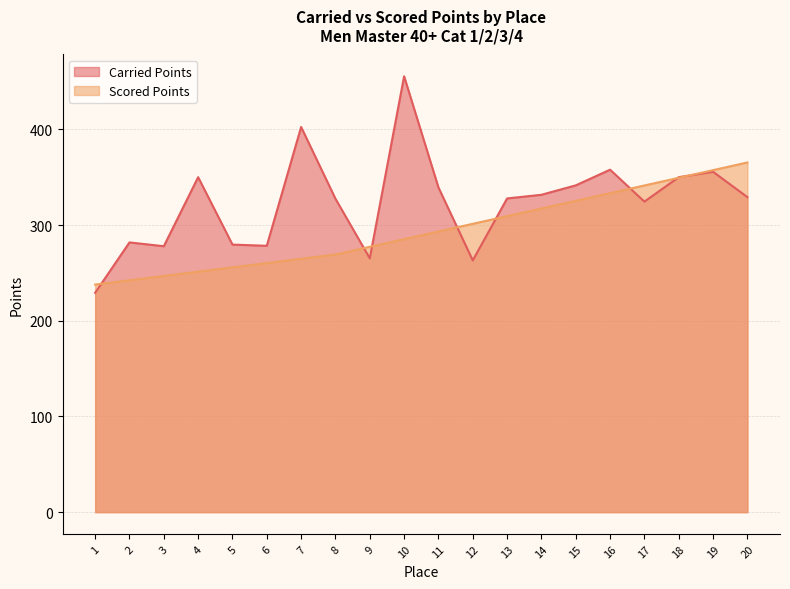

Which series has the largest total across all categories?

Carried Points